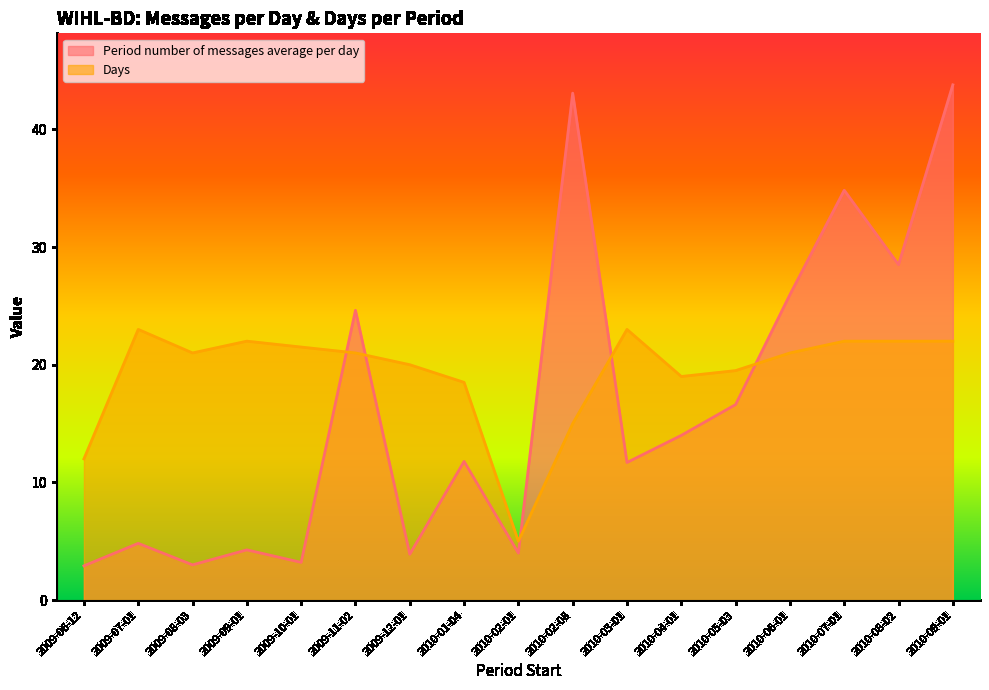

What is the lowest value of the Period number of messages average per day series?

2.9